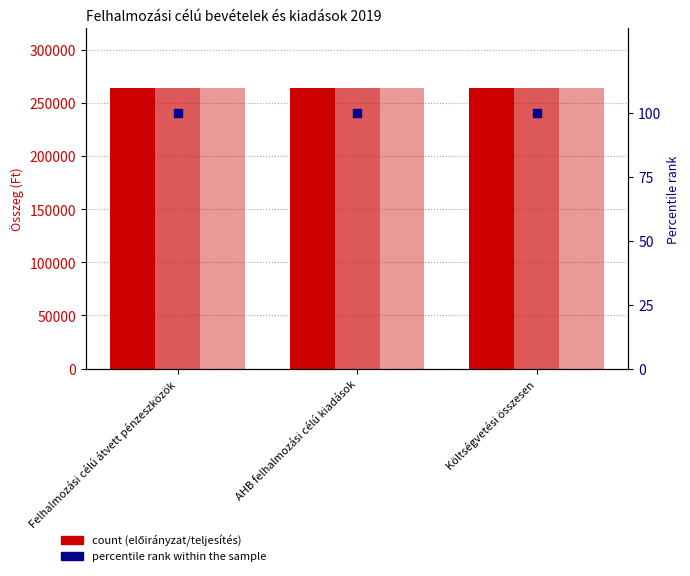

What is the maximum value shown in the chart?

264000